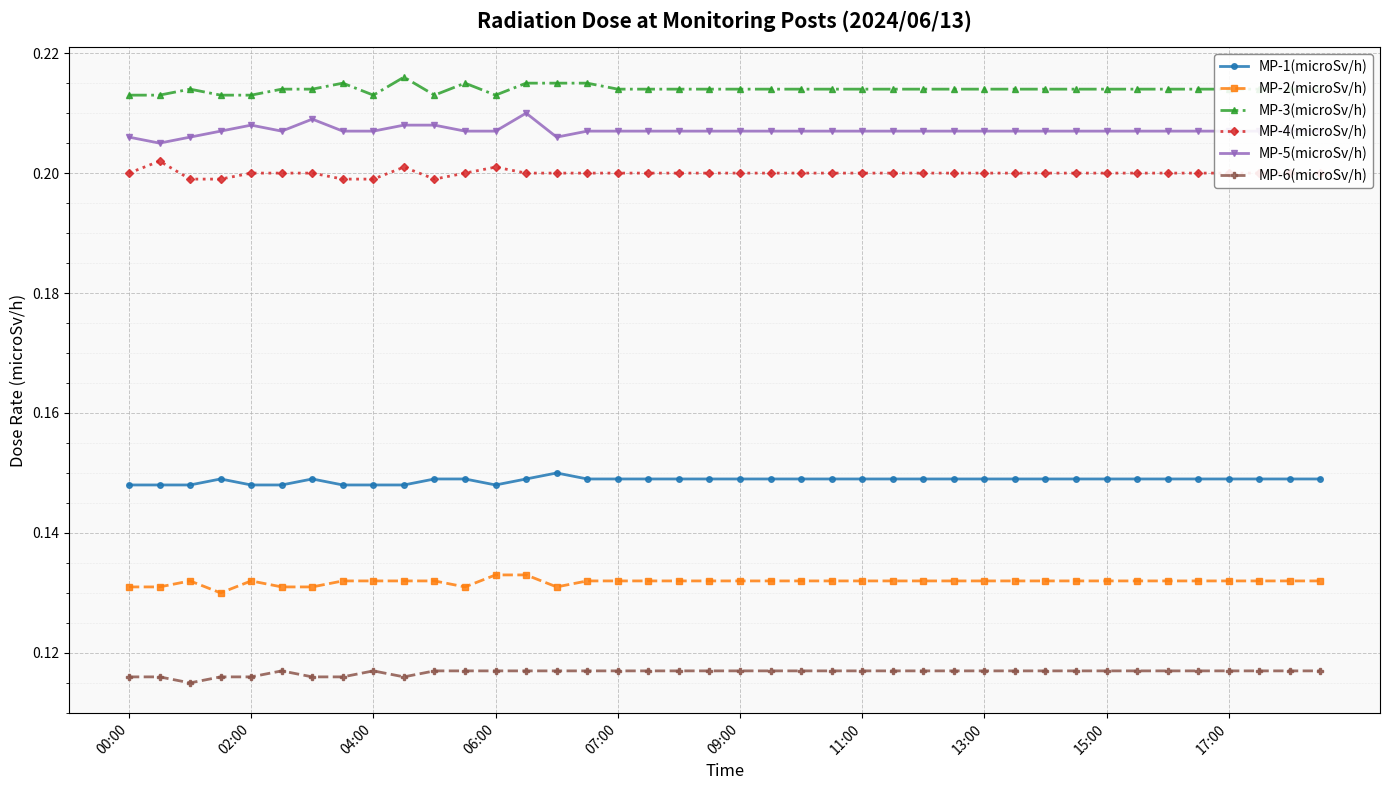

Is this an area chart (filled region under the line)?

No